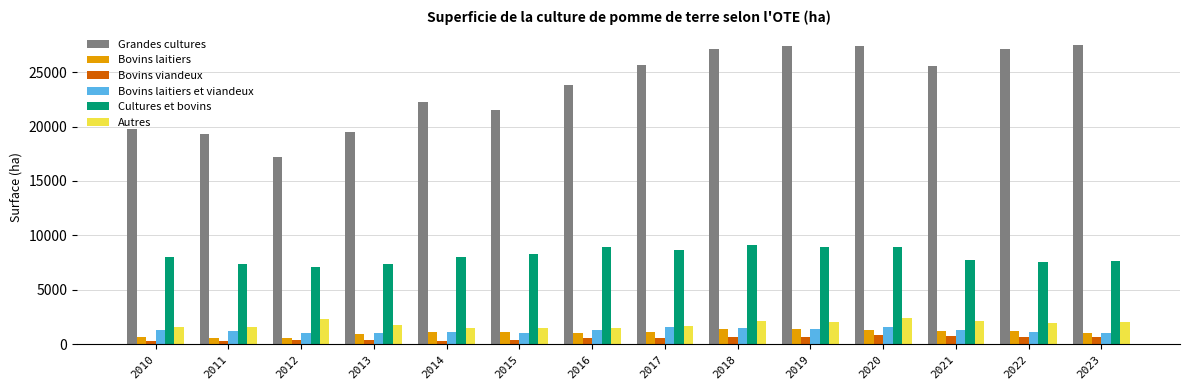

How many distinct data groups are displayed?

6